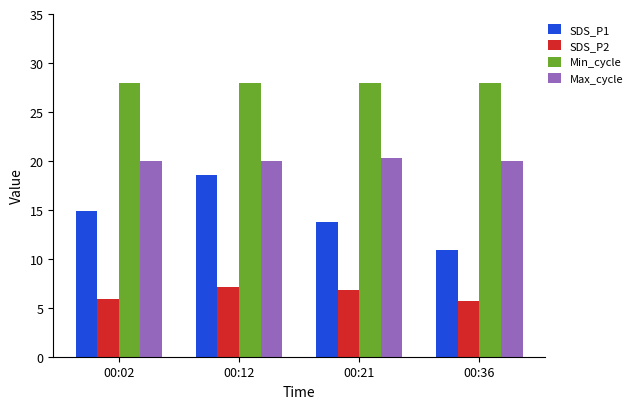

At which category is the sum across all series the highest?

00:12